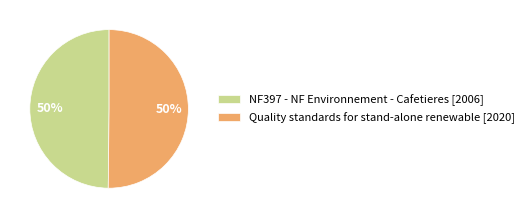

Is it true that Quality standards for stand-alone renewable is 50% of the pie?

True